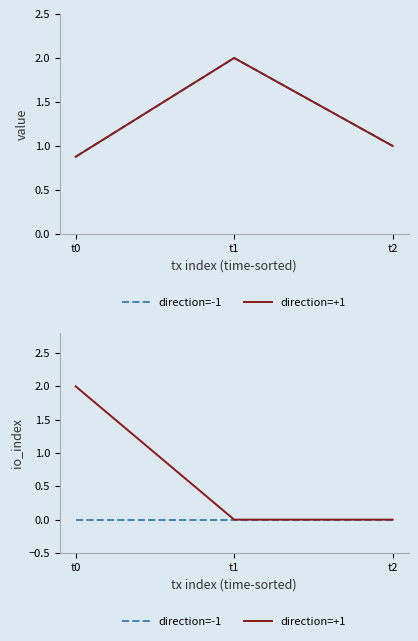

Is it true that direction=-1 equals 0 at t1?

True